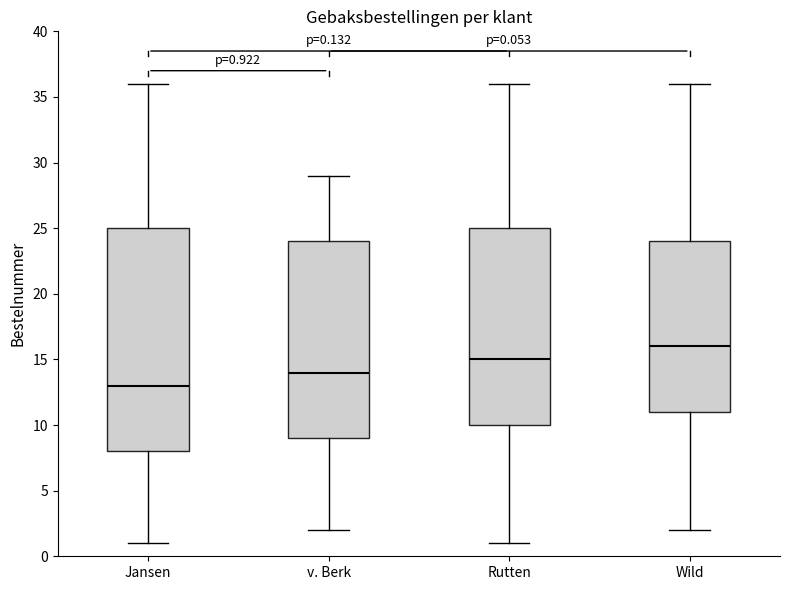

Comparing the boxes themselves (not the whiskers), which one is the tallest?

Jansen